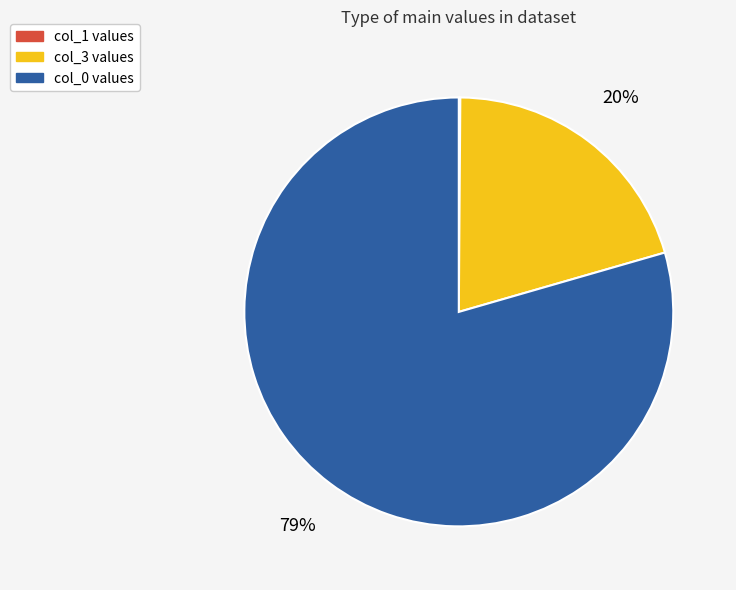

To the nearest percent, what percentage of the pie is col_3 values?

20%